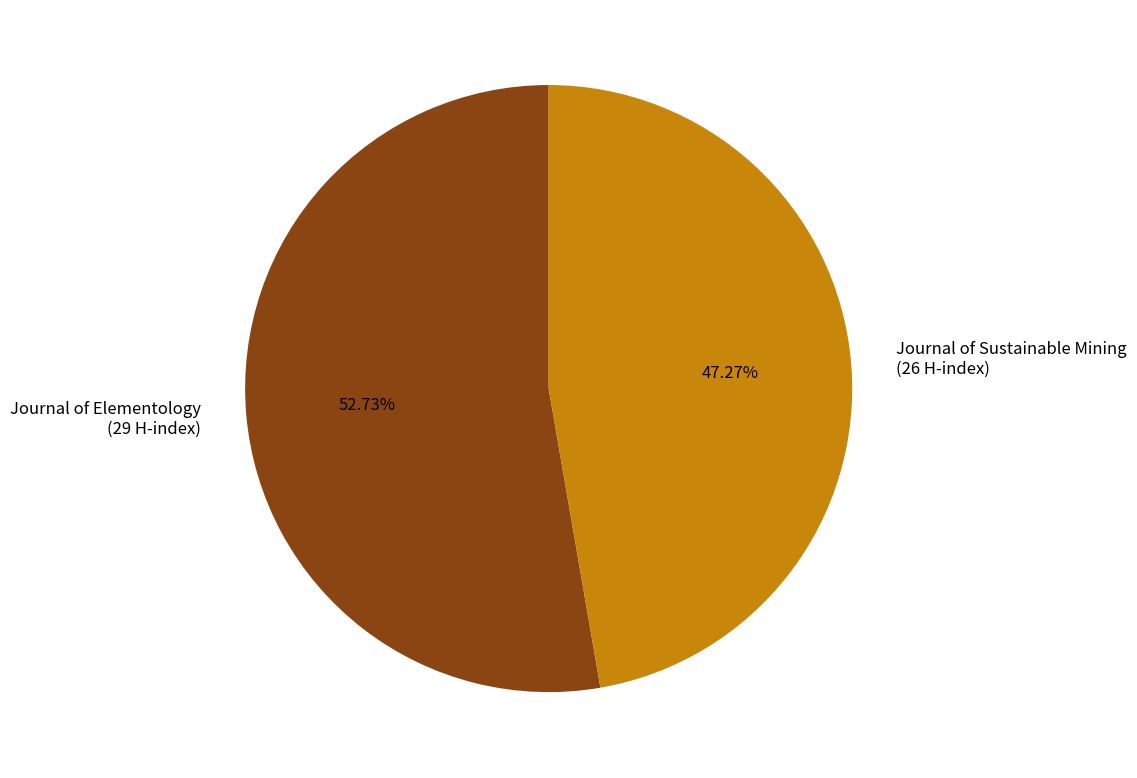

Rank the categories by value from highest to lowest.

Journal of Elementology, Journal of Sustainable Mining